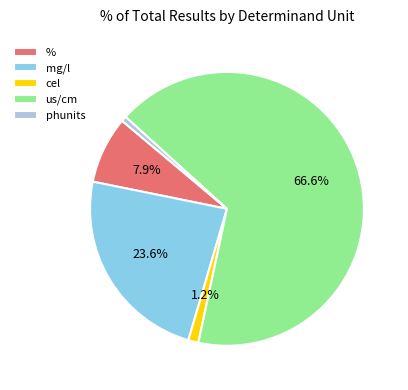

What is the largest slice in the pie chart?

us/cm